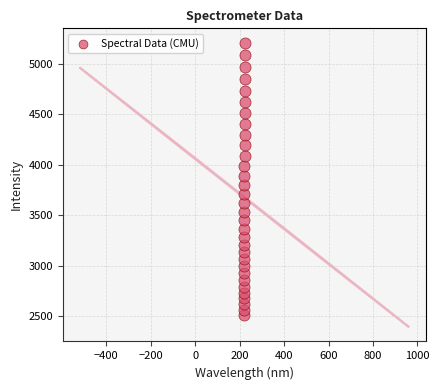

What is the range of Y values (max minus min)?

2697.4